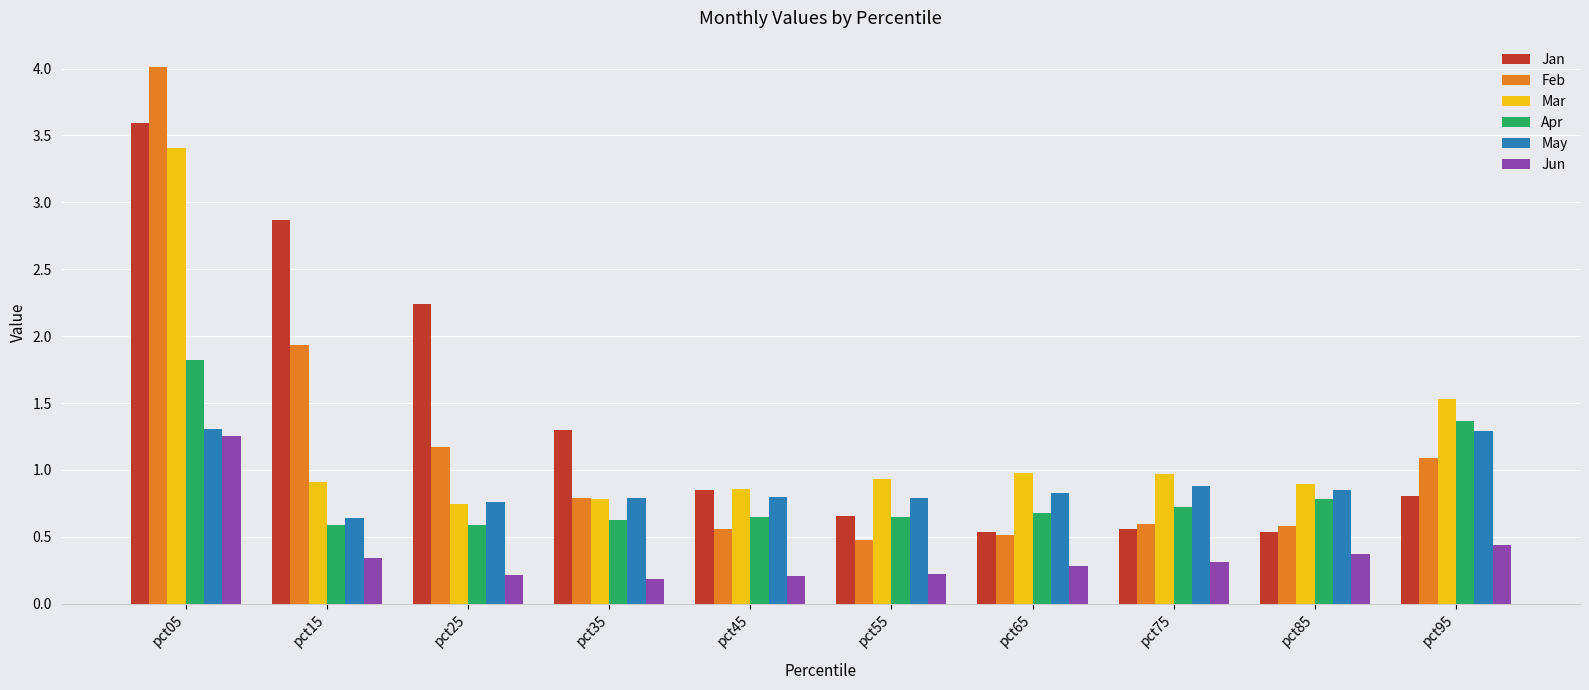

Which label corresponds to the largest value in the chart?

pct05